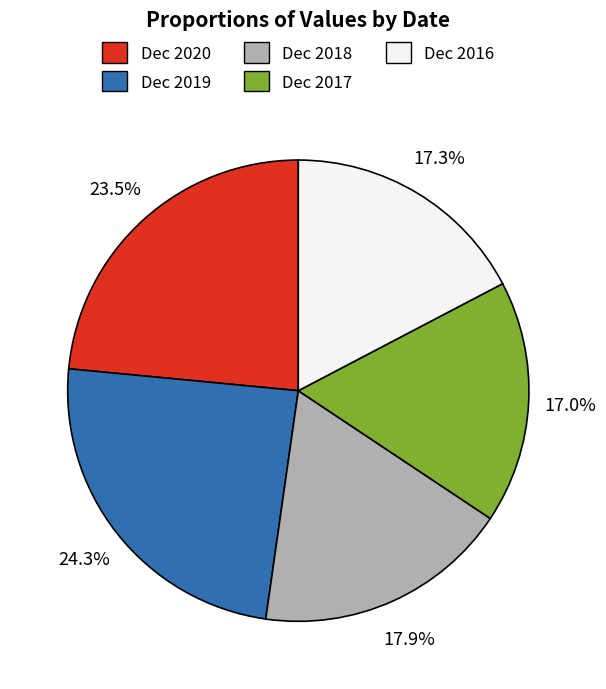

Between Dec 2016 and Dec 2020, which is larger?

Dec 2020